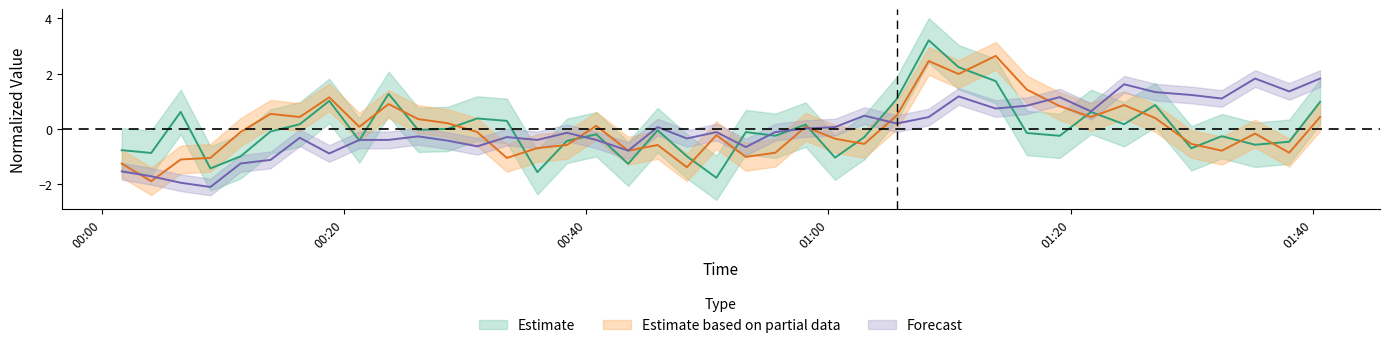

In SDS_P2, how many points are higher than both neighbors (excluding endpoints)?

11